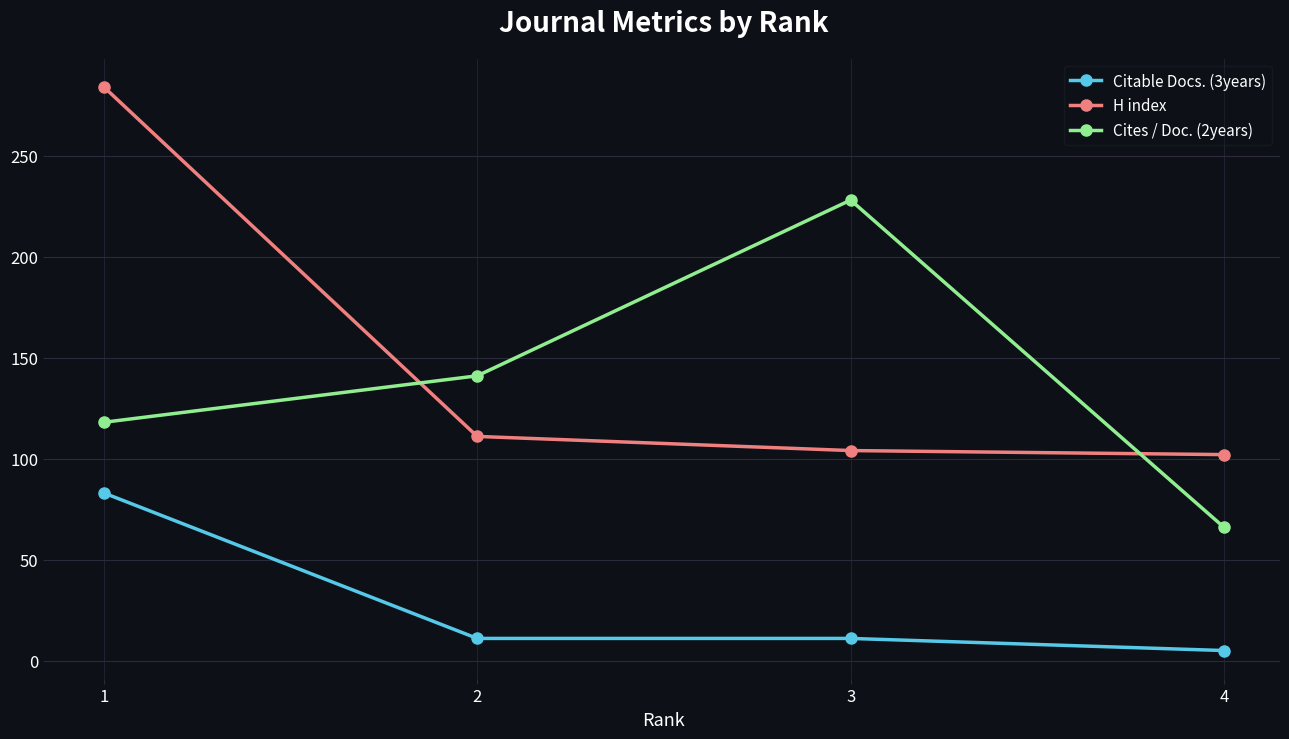

Which series has the largest range (max minus min)?

H index